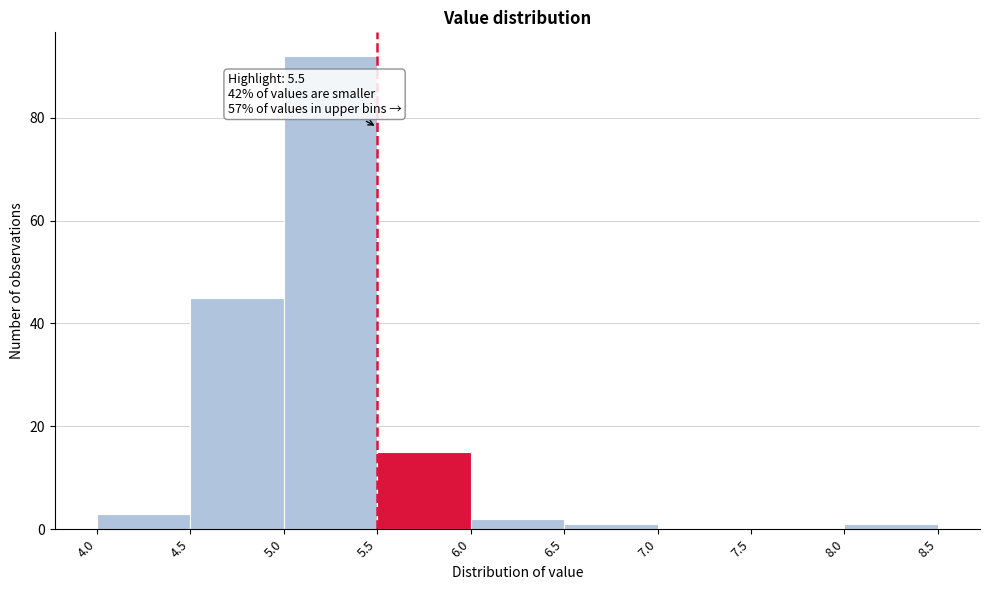

Which range on the x-axis has the tallest bar?

5.0 to 5.5